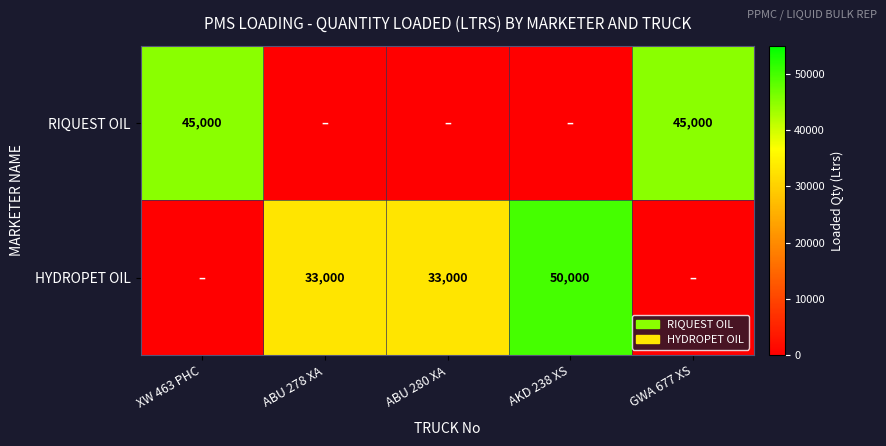

The value of HYDROPET OIL at ABU 278 XA is 33000. True or false?

True